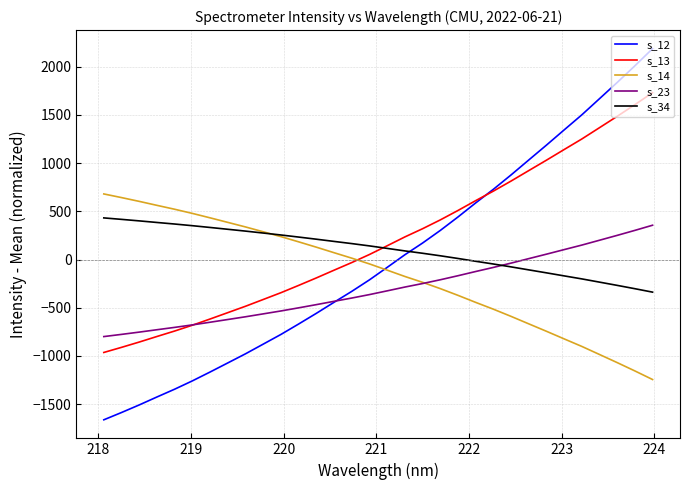

Which series has the widest spread of values?

s_12